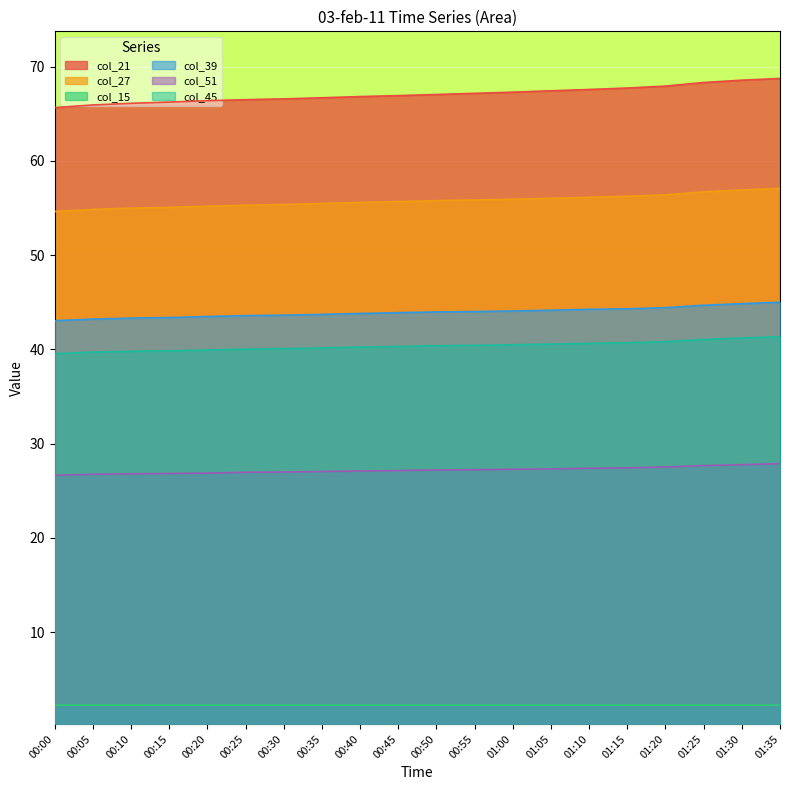

Reading right to left, list all the values displayed in this chart.

col_21: 01:35=68.7	01:30=68.6	01:25=68.3	01:20=67.9	01:15=67.7	01:10=67.6	01:05=67.4	01:00=67.3	00:55=67.2	00:50=67.0	00:45=66.9	00:40=66.8	00:35=66.7	00:30=66.6	00:25=66.5	00:20=66.4	00:15=66.2	00:10=66.1	00:05=65.9	00:00=65.6
col_27: 01:35=57.1	01:30=56.9	01:25=56.7	01:20=56.4	01:15=56.2	01:10=56.1	01:05=56.0	01:00=55.9	00:55=55.8	00:50=55.8	00:45=55.7	00:40=55.6	00:35=55.5	00:30=55.4	00:25=55.3	00:20=55.2	00:15=55.1	00:10=55.0	00:05=54.8	00:00=54.6
col_15: 01:35=2.2	01:30=2.2	01:25=2.2	01:20=2.2	01:15=2.2	01:10=2.2	01:05=2.2	01:00=2.2	00:55=2.2	00:50=2.2	00:45=2.2	00:40=2.2	00:35=2.2	00:30=2.2	00:25=2.2	00:20=2.2	00:15=2.2	00:10=2.2	00:05=2.2	00:00=2.2
col_39: 01:35=45.0	01:30=44.8	01:25=44.7	01:20=44.4	01:15=44.3	01:10=44.2	01:05=44.1	01:00=44.1	00:55=44.0	00:50=44.0	00:45=43.9	00:40=43.8	00:35=43.7	00:30=43.6	00:25=43.6	00:20=43.5	00:15=43.4	00:10=43.3	00:05=43.2	00:00=43.0
col_51: 01:35=27.9	01:30=27.8	01:25=27.7	01:20=27.5	01:15=27.4	01:10=27.4	01:05=27.3	01:00=27.3	00:55=27.2	00:50=27.2	00:45=27.1	00:40=27.1	00:35=27.0	00:30=27.0	00:25=26.9	00:20=26.9	00:15=26.8	00:10=26.8	00:05=26.7	00:00=26.6
col_45: 01:35=41.3	01:30=41.2	01:25=41.0	01:20=40.8	01:15=40.7	01:10=40.6	01:05=40.5	01:00=40.5	00:55=40.4	00:50=40.4	00:45=40.3	00:40=40.2	00:35=40.1	00:30=40.1	00:25=40.0	00:20=39.9	00:15=39.8	00:10=39.8	00:05=39.7	00:00=39.5